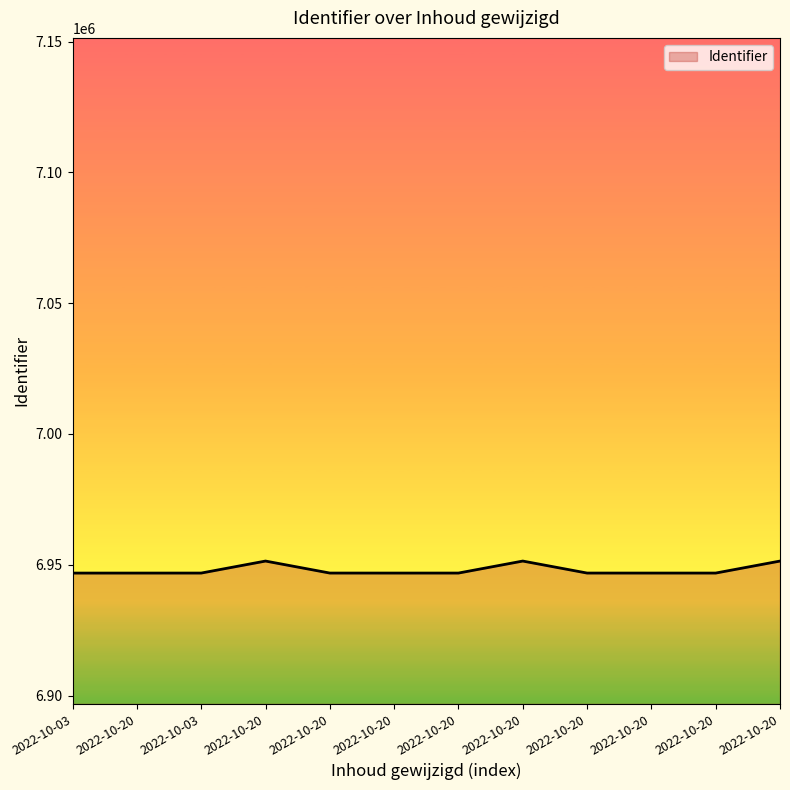

Does the chart have visible grid lines?

No